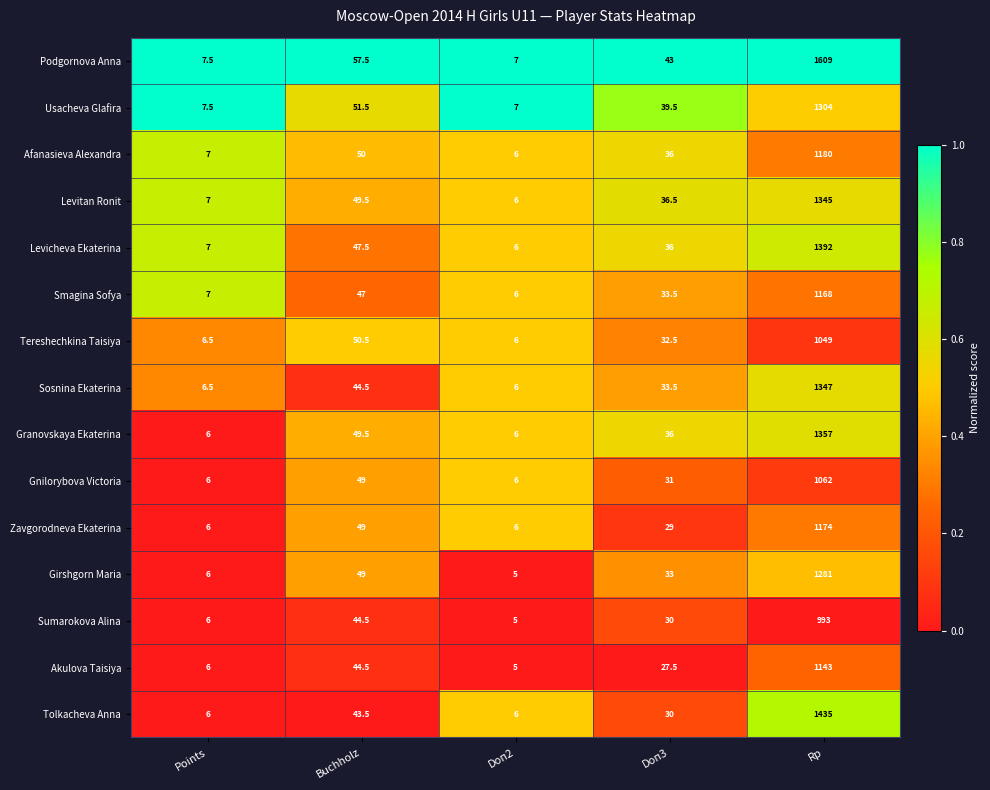

Which series has the largest range (max minus min)?

Podgornova Anna